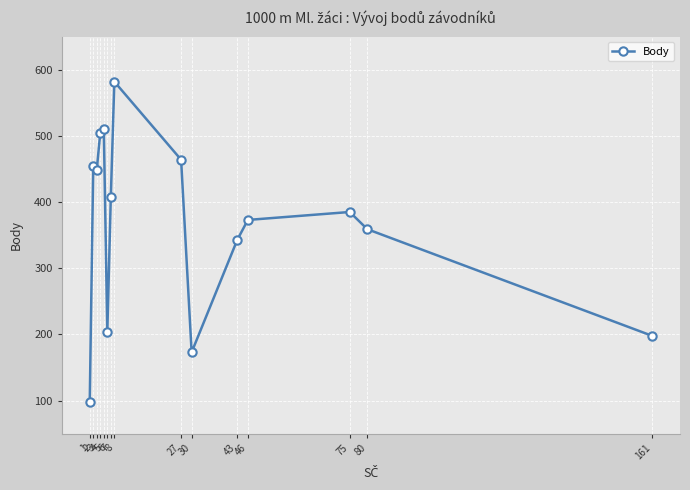

Reading left to right, extract all data points from this chart.

1=98	2=455	3=449	4=505	5=510	6=204	7=408	8=582	27=464	30=173	43=343	46=373	75=385	80=359	161=198